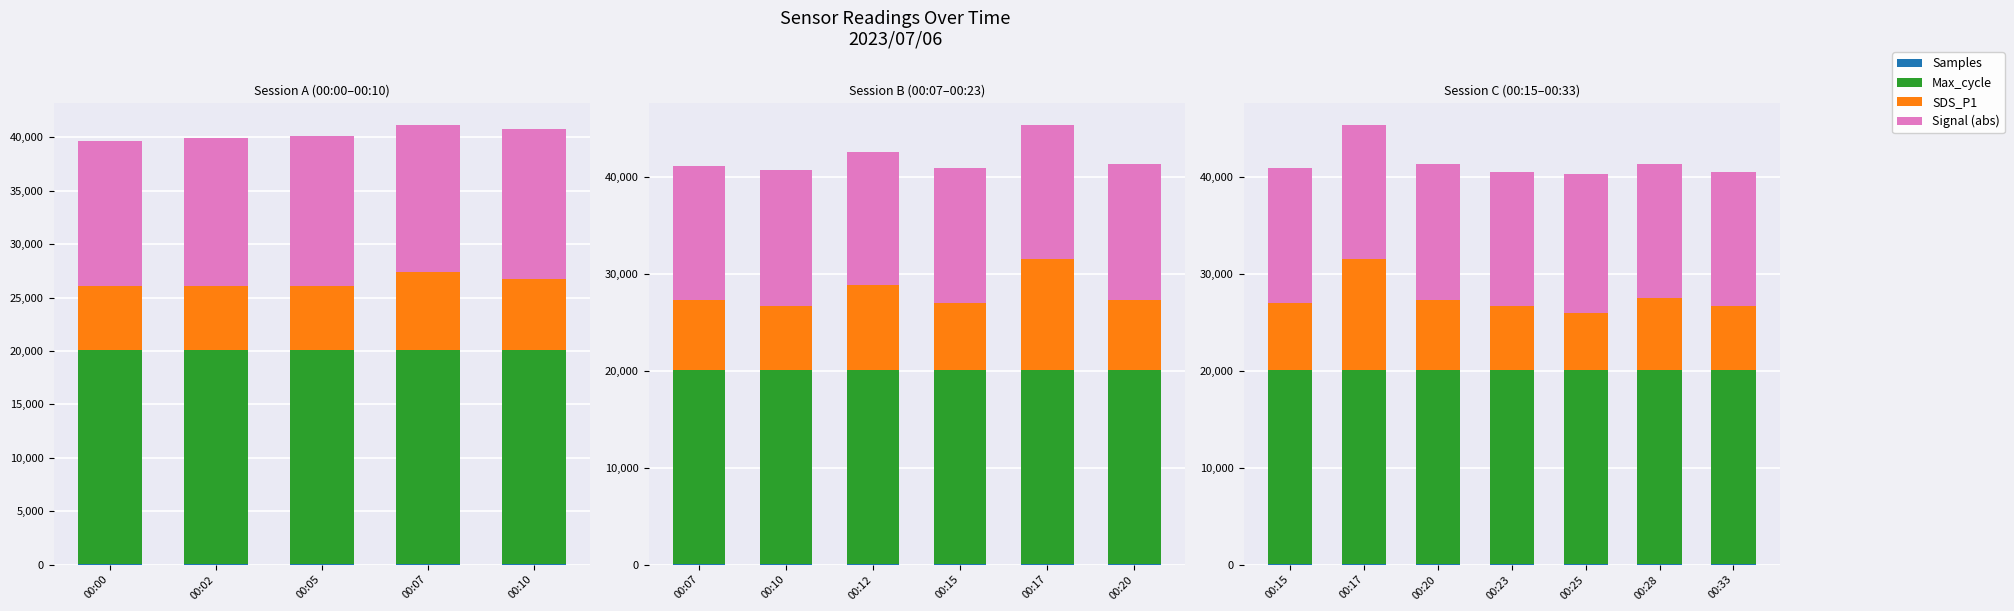

What is the highest value of the SDS_P1 series?

11500.0